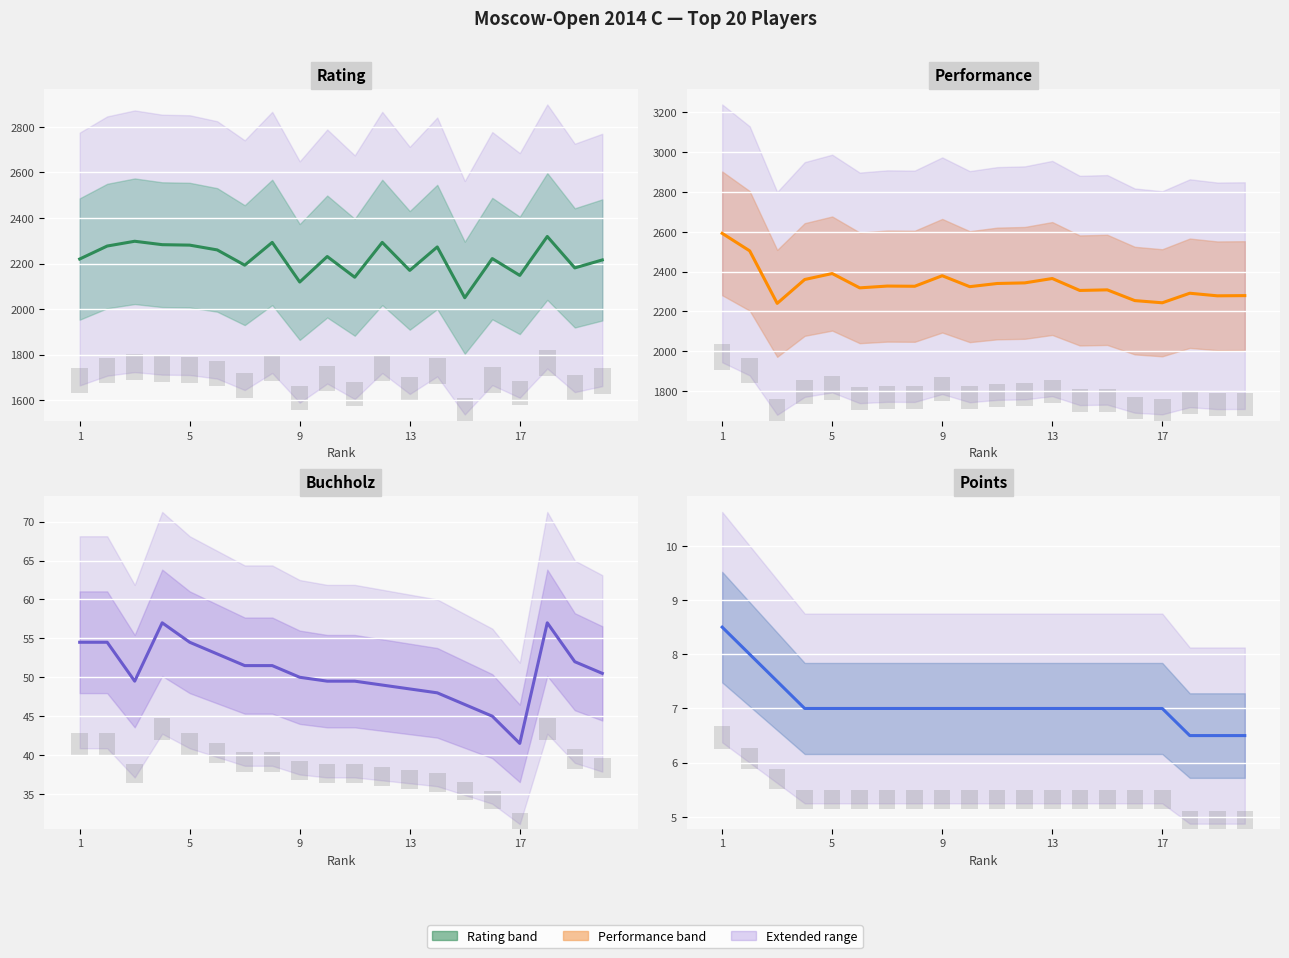

What is the difference between the Performance values at 16 and 4?

106.0